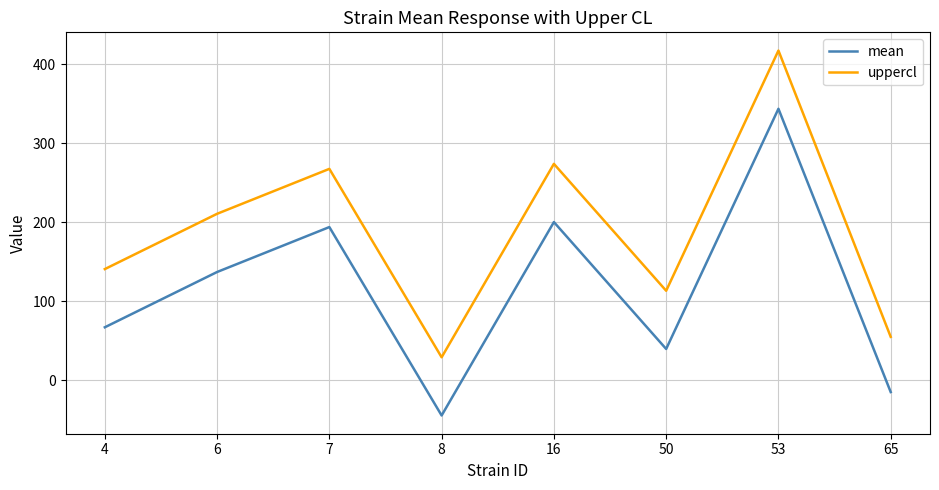

In uppercl, how many points are higher than both neighbors (excluding endpoints)?

3